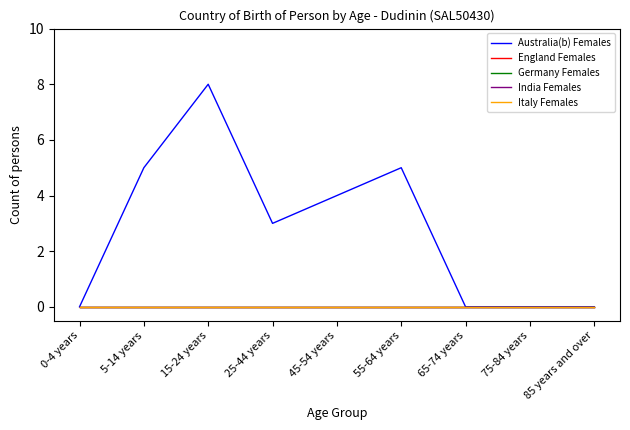

Does the chart have visible grid lines?

No